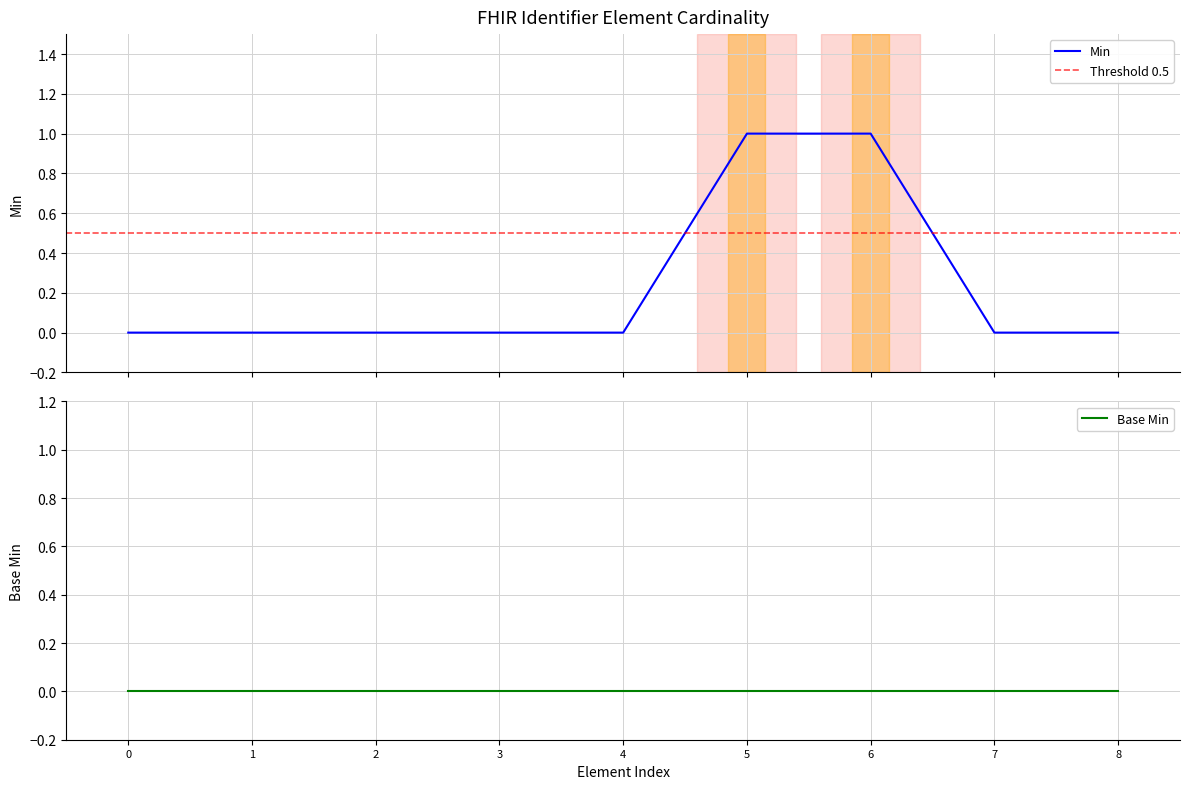

Is this an area chart (filled region under the line)?

No